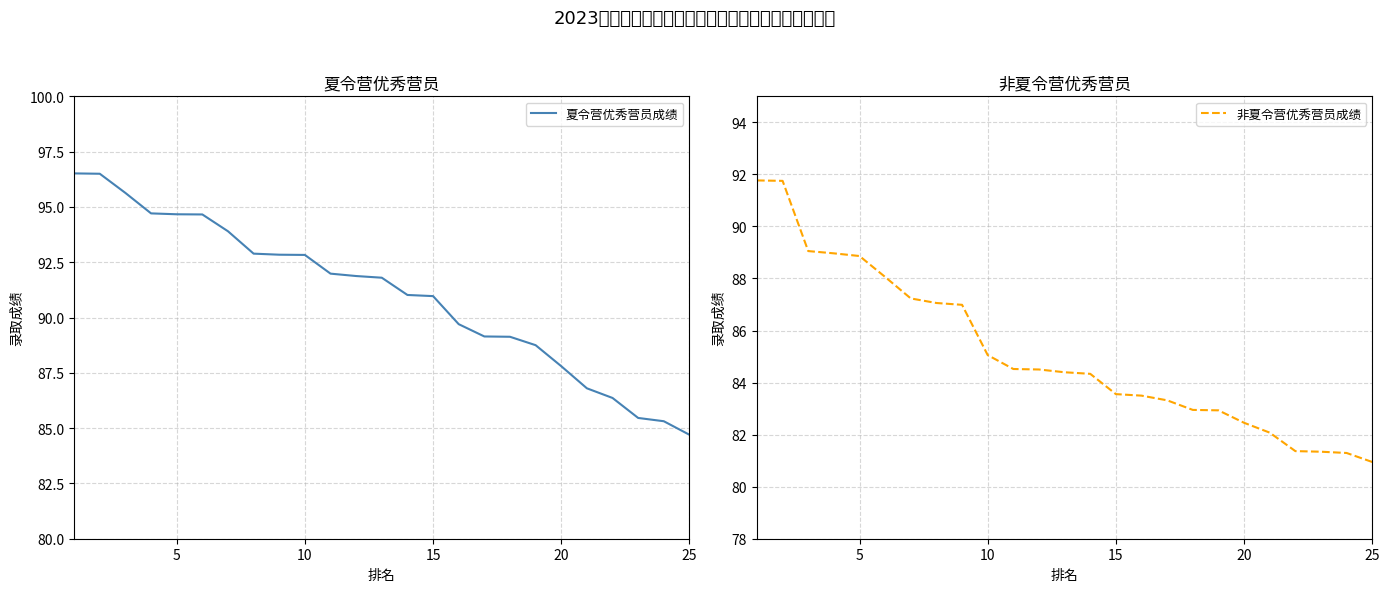

What is the maximum value for 夏令营优秀营员成绩?

96.5